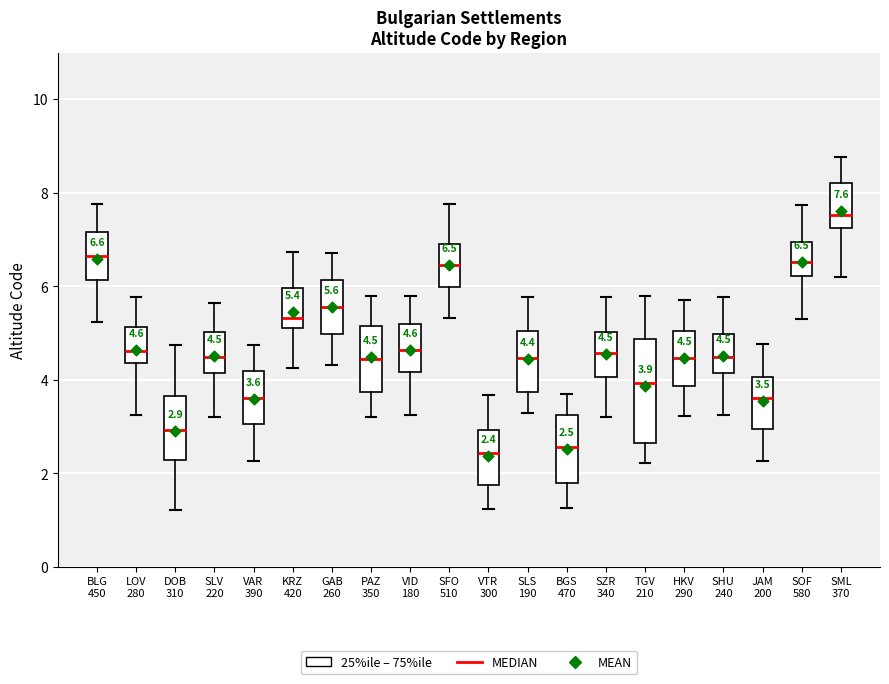

Which box's median line is the highest?

SML 370